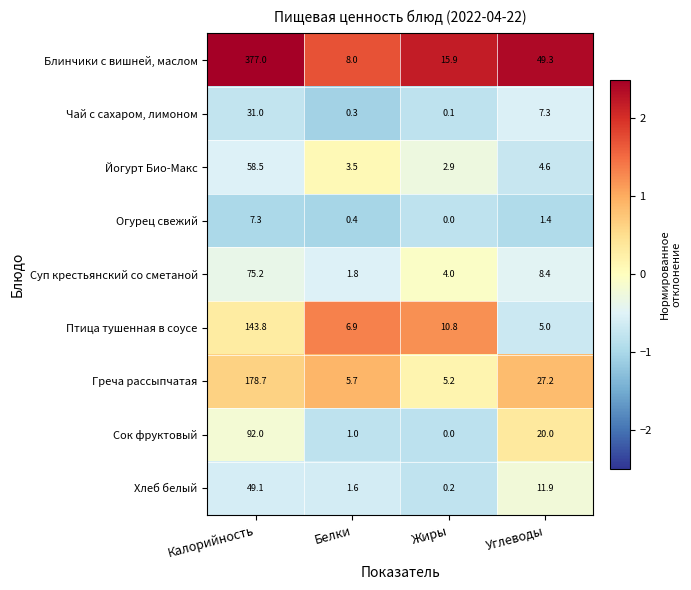

What is the average value of the Греча рассыпчатая series?

54.2